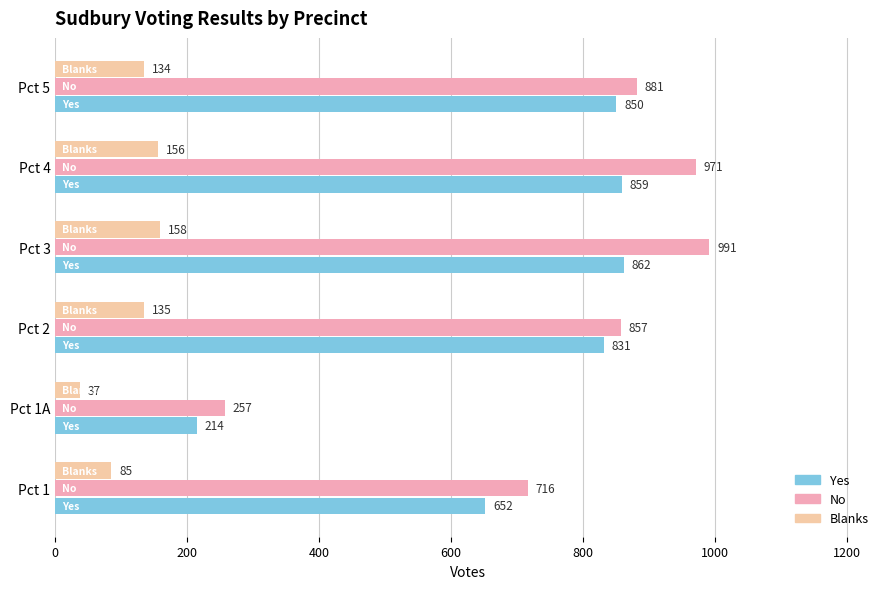

At which label is No closest to 624?

Pct 1